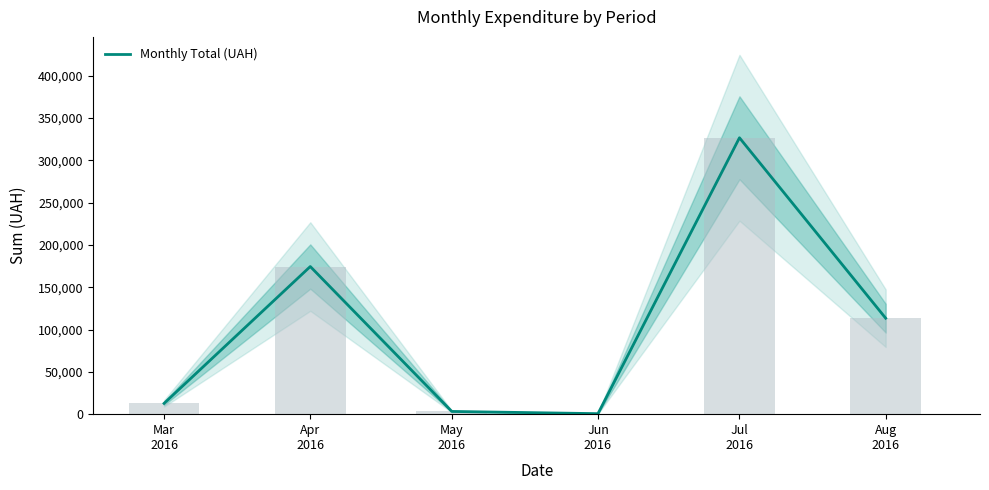

What is the label of the 3rd bar from the left?

May
2016